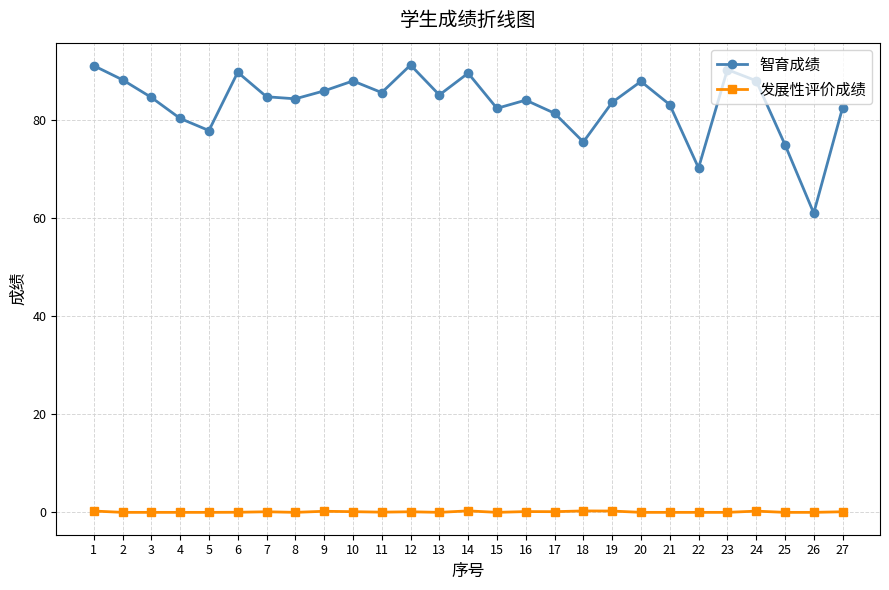

Rank the series by their average value, from highest to lowest.

智育成绩, 发展性评价成绩